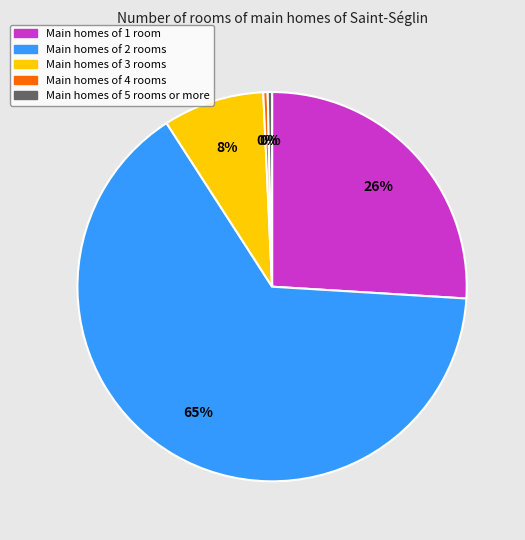

To the nearest percent, what is the average slice percentage?

20%